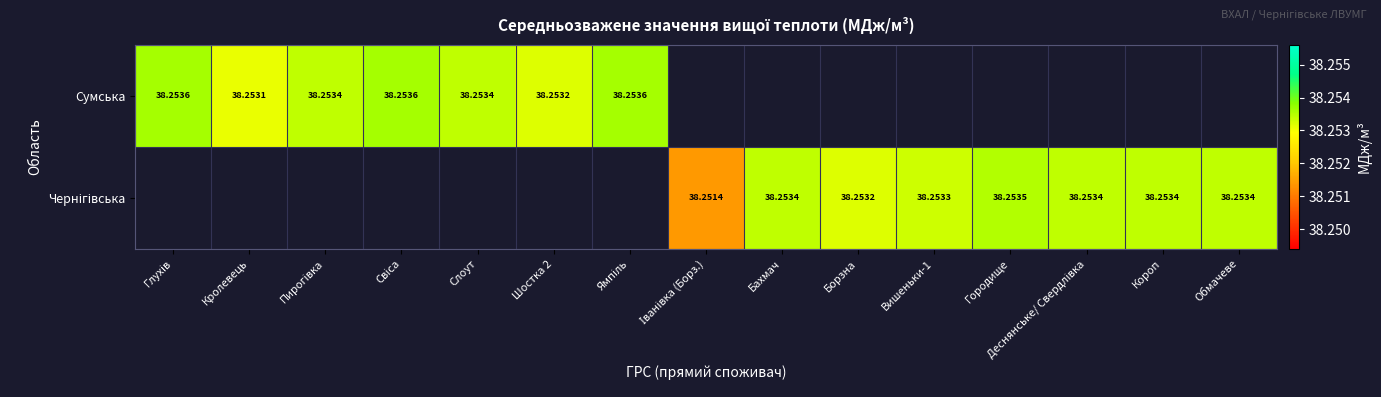

What is the minimum value for Сумська?

38.3